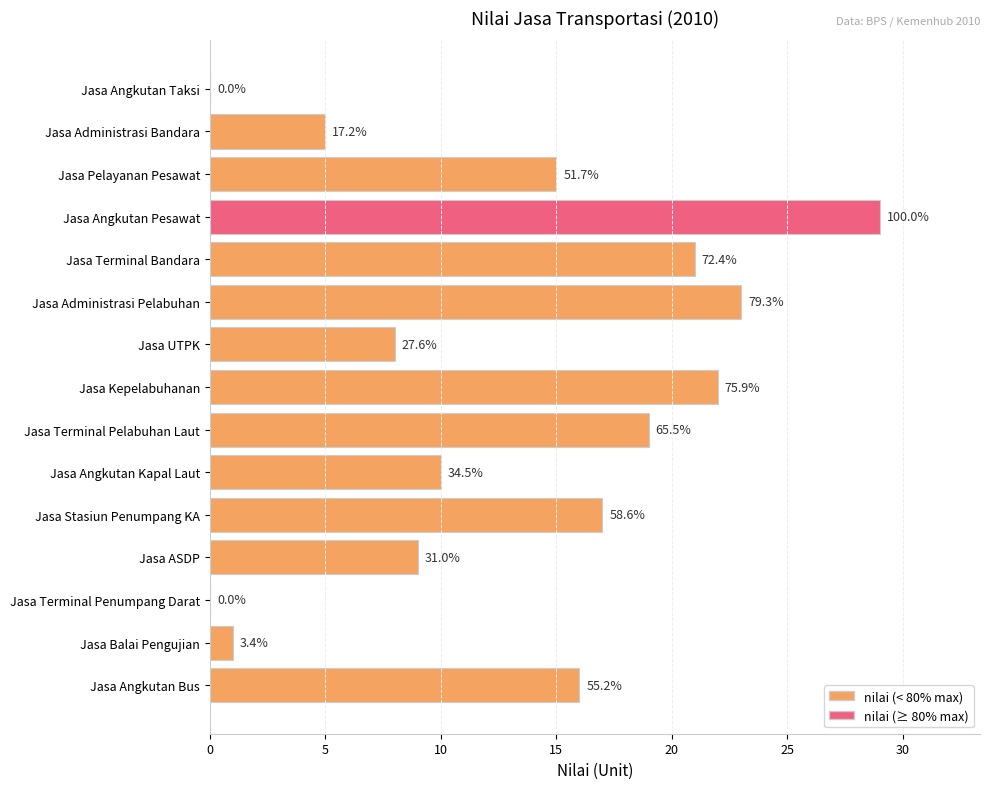

Count the number of data series in this chart.

1